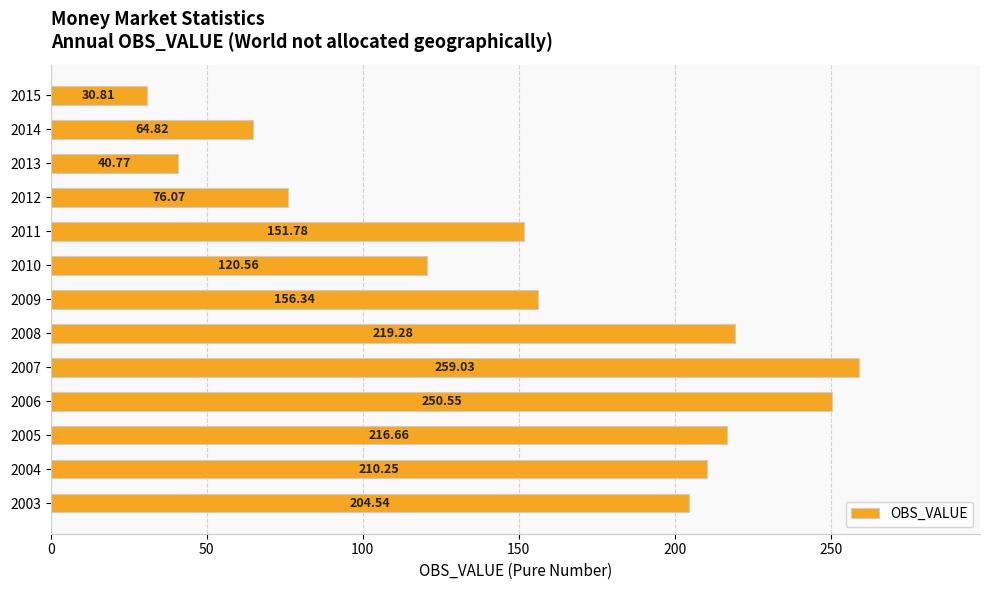

What is the sum of all values?

2001.5